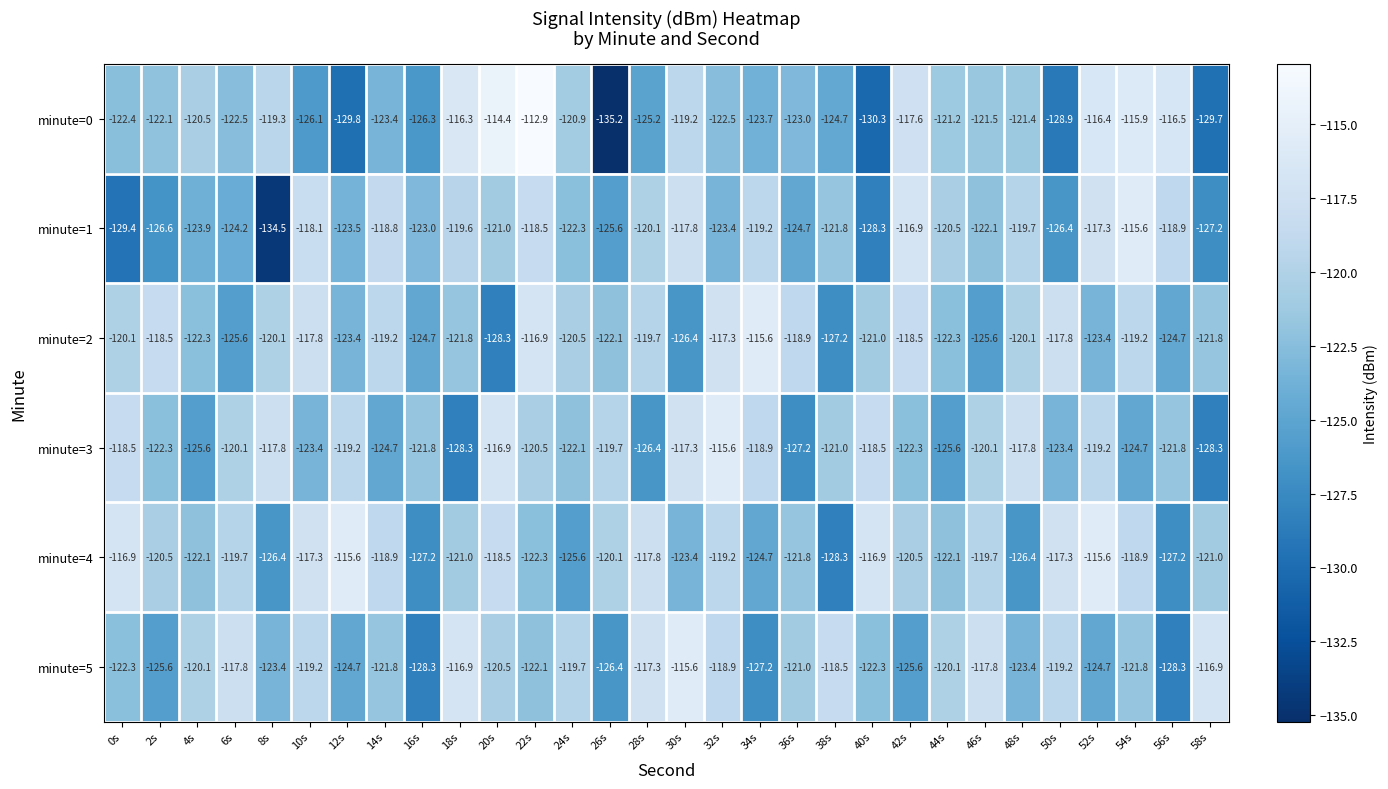

Rank the categories by minute=1 value from lowest to highest.

8s, 0s, 40s, 58s, 2s, 50s, 26s, 36s, 6s, 4s, 12s, 32s, 16s, 24s, 46s, 38s, 20s, 44s, 28s, 48s, 18s, 34s, 56s, 14s, 22s, 10s, 30s, 52s, 42s, 54s